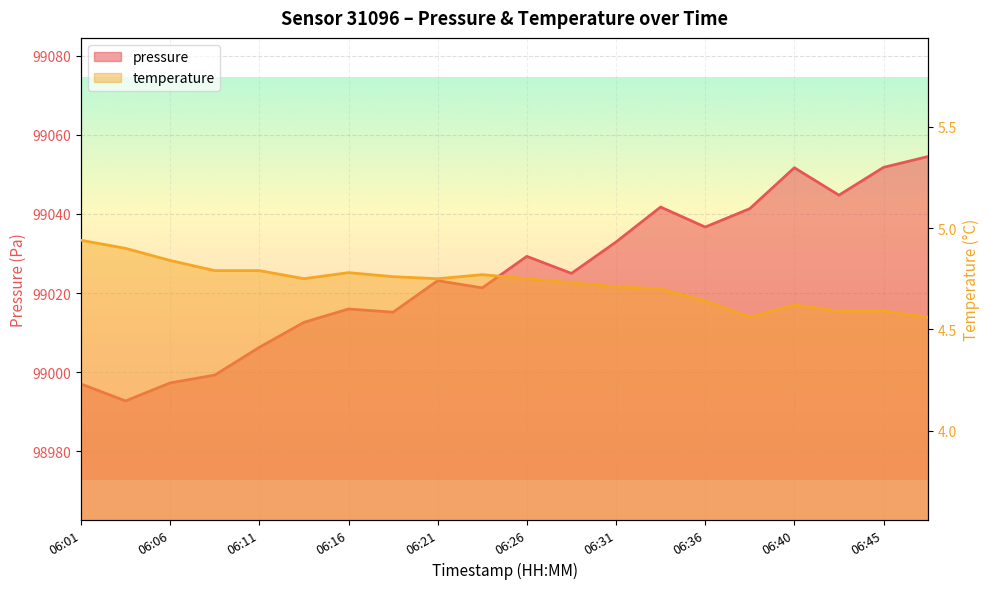

The temperature series shows 4.9 at 06:01. True or false?

True